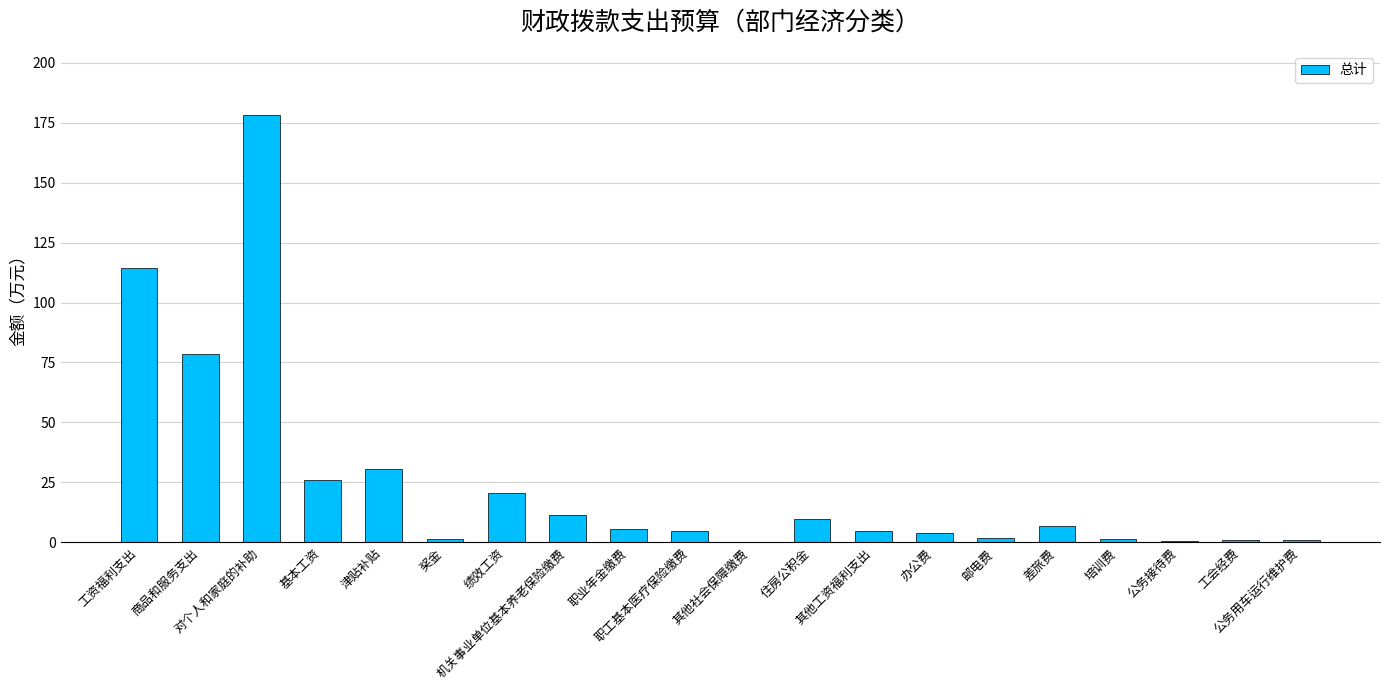

What is the greatest value displayed?

178.3